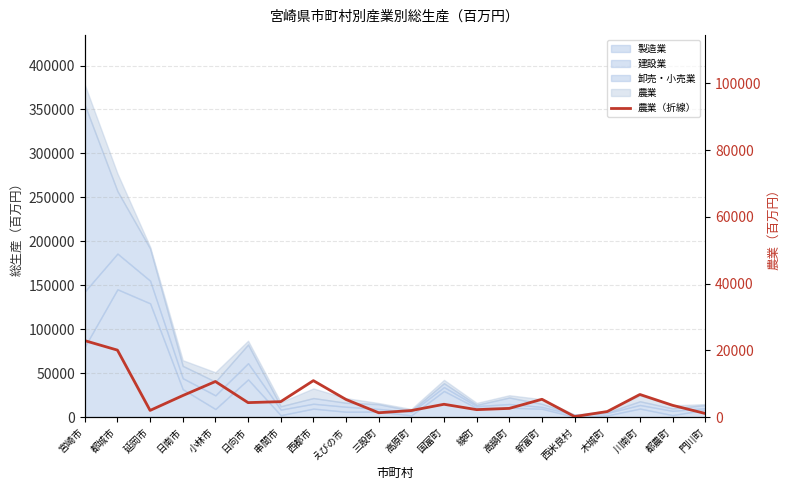

At which label is the value closest to 11530?

西都市